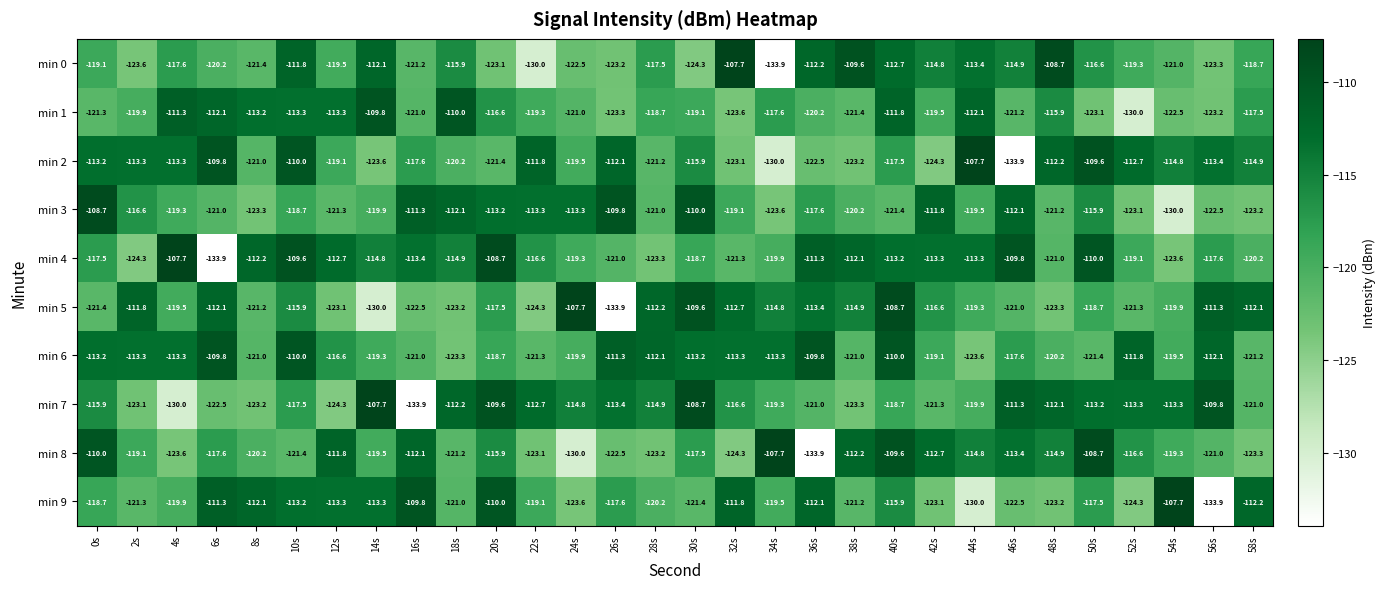

What is the lowest value of the min 5 series?

-133.9